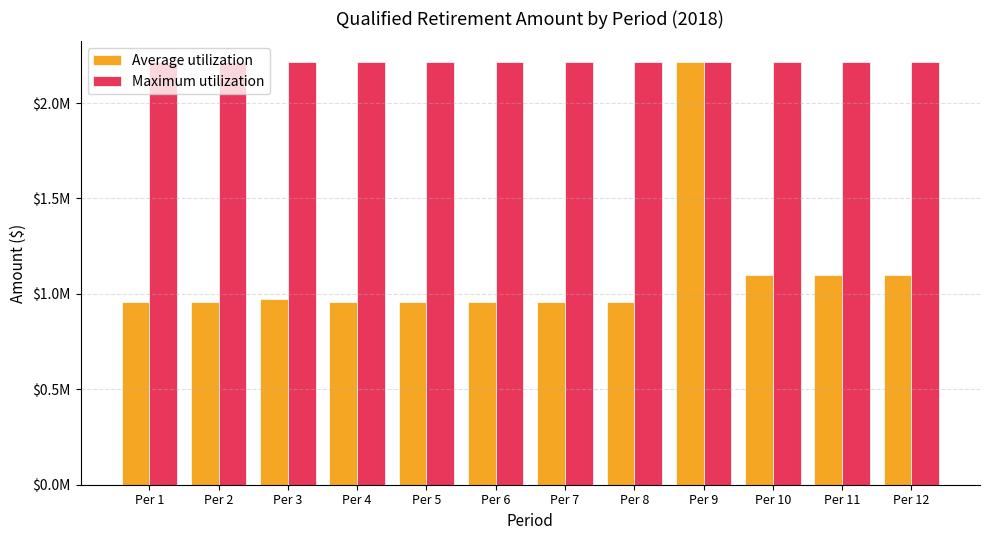

Is the value of Average utilization at Per 5 greater than the value of Maximum utilization at Per 2?

No